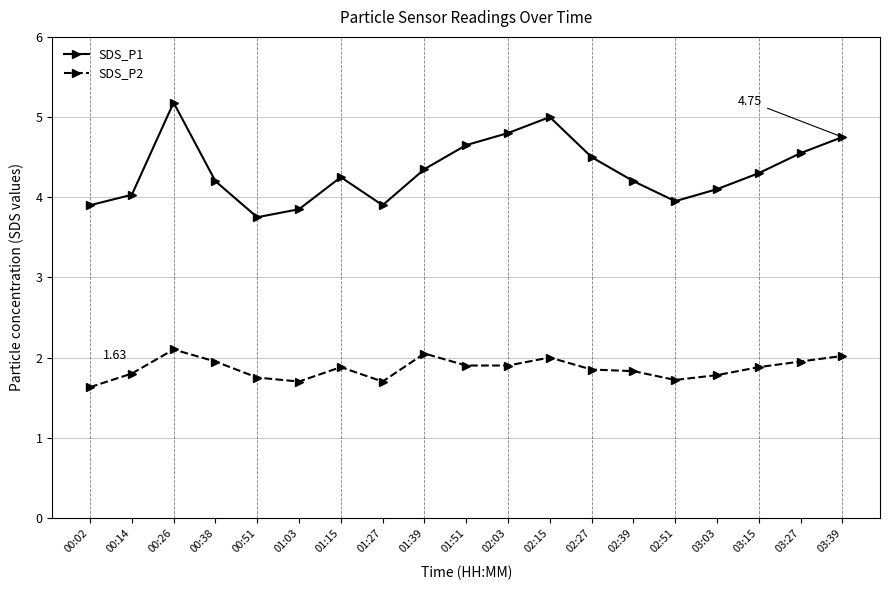

The value of SDS_P1 at 02:03 is 1.3. True or false?

False